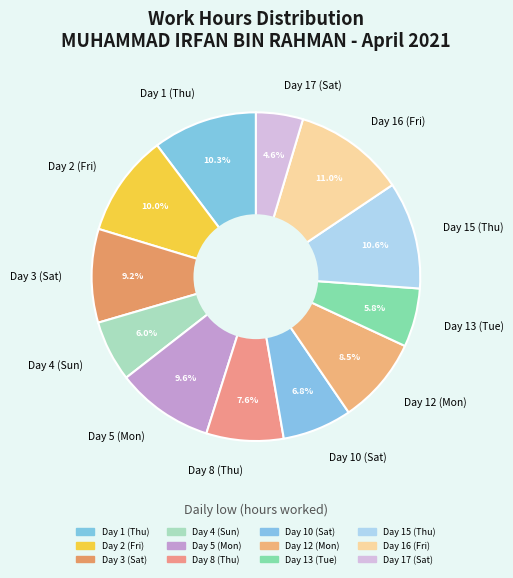

What is the smallest slice in the pie chart?

Day 17 (Sat)